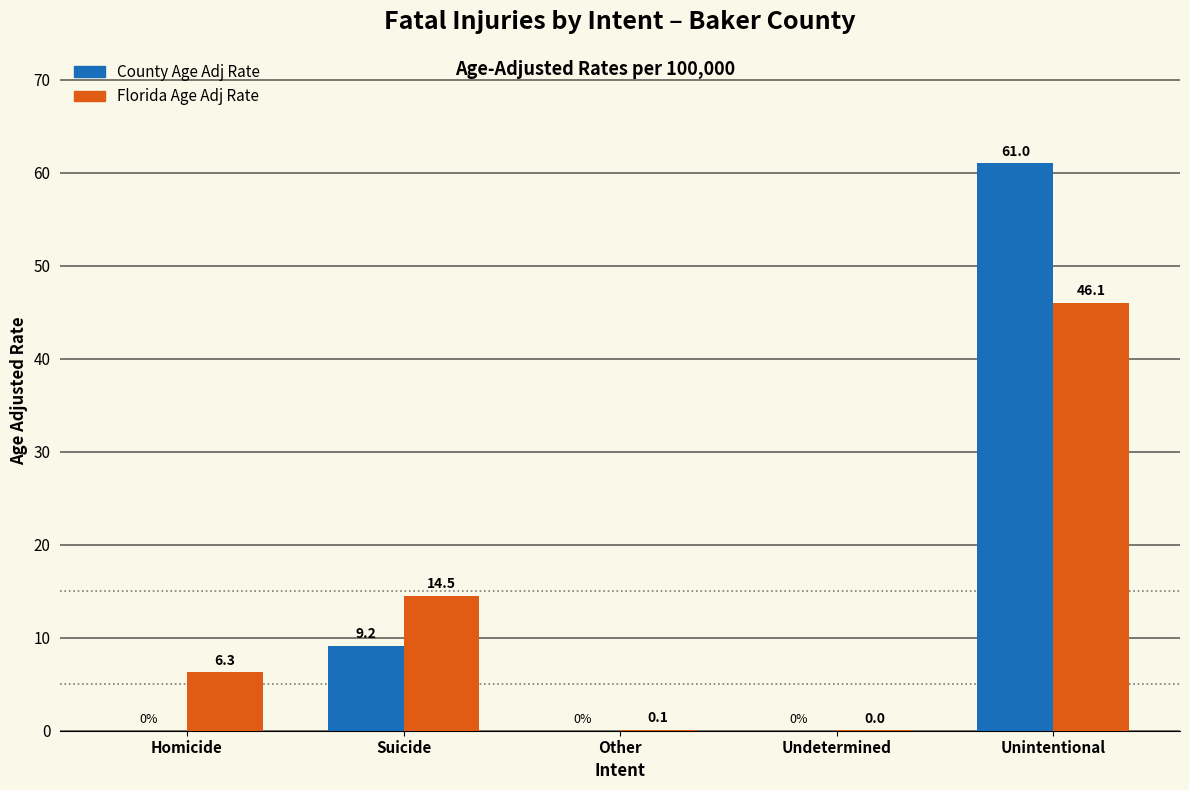

What is the sum of all Florida Age Adj Rate values?

67.0